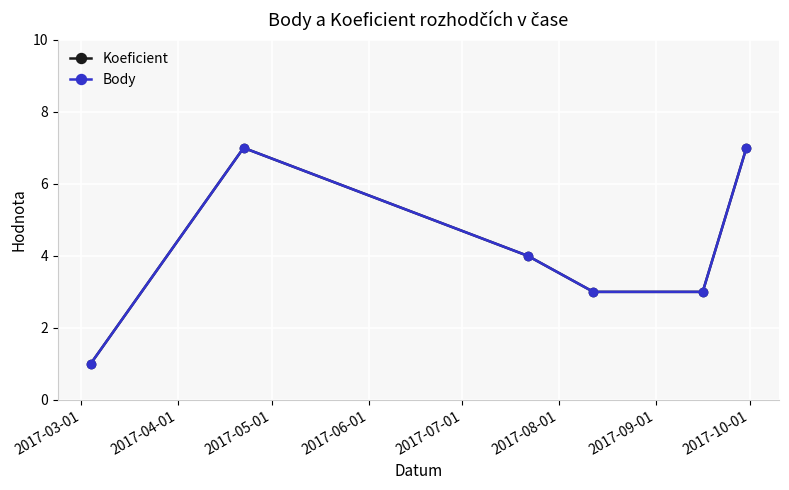

Is this an area chart (filled region under the line)?

No